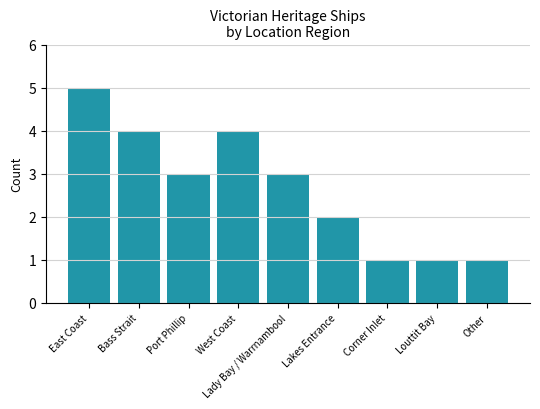

Count the number of categories in the chart.

9